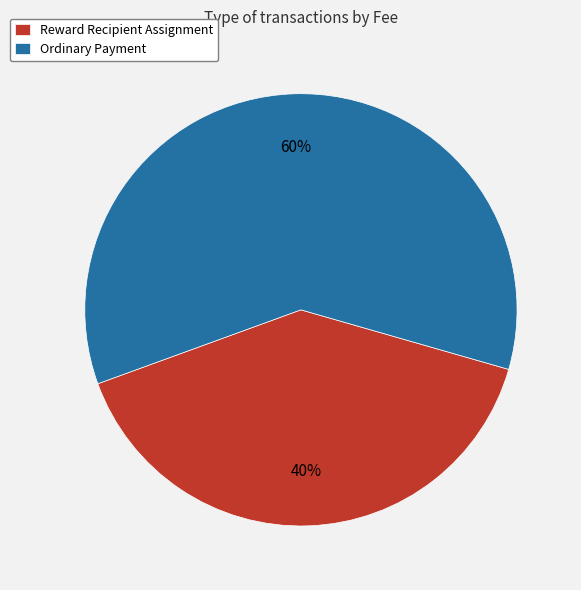

Is it true that Reward Recipient Assignment is 40% of the pie?

True